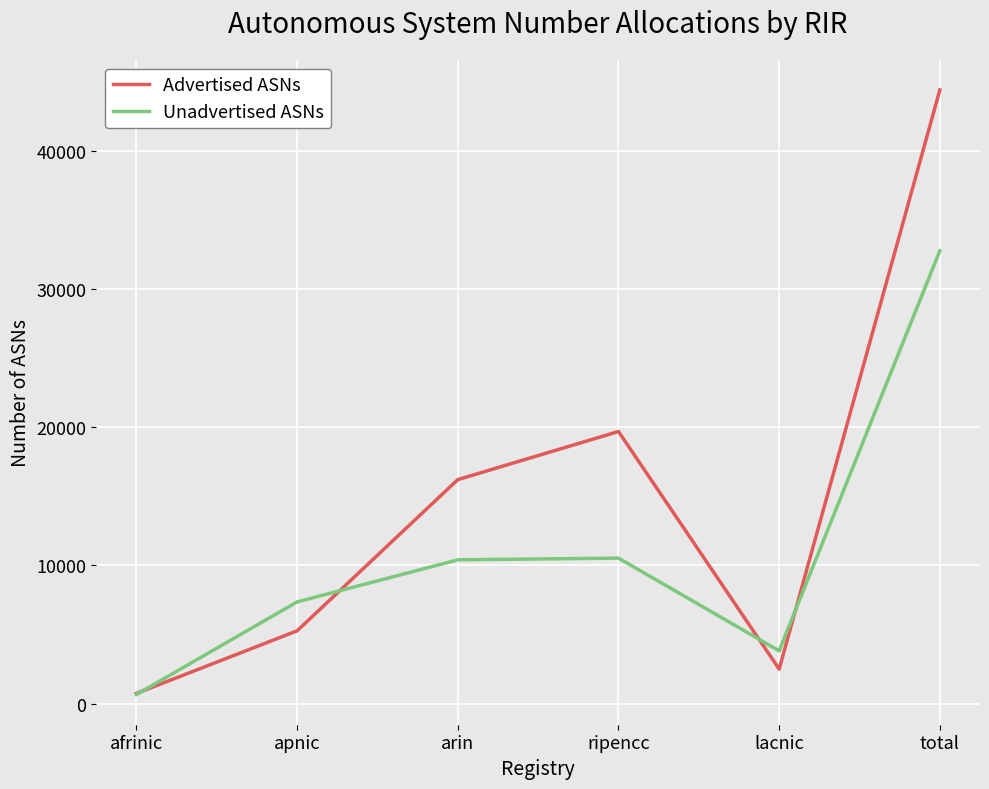

Which series has the widest spread of values?

Advertised ASNs